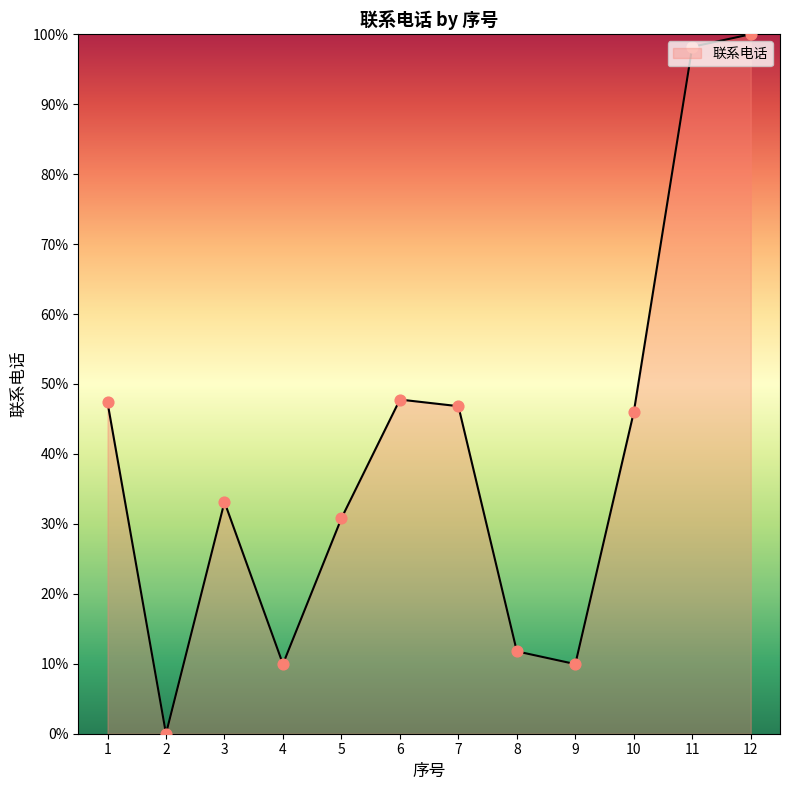

What is the change in value from 5 to 8?

-19.0